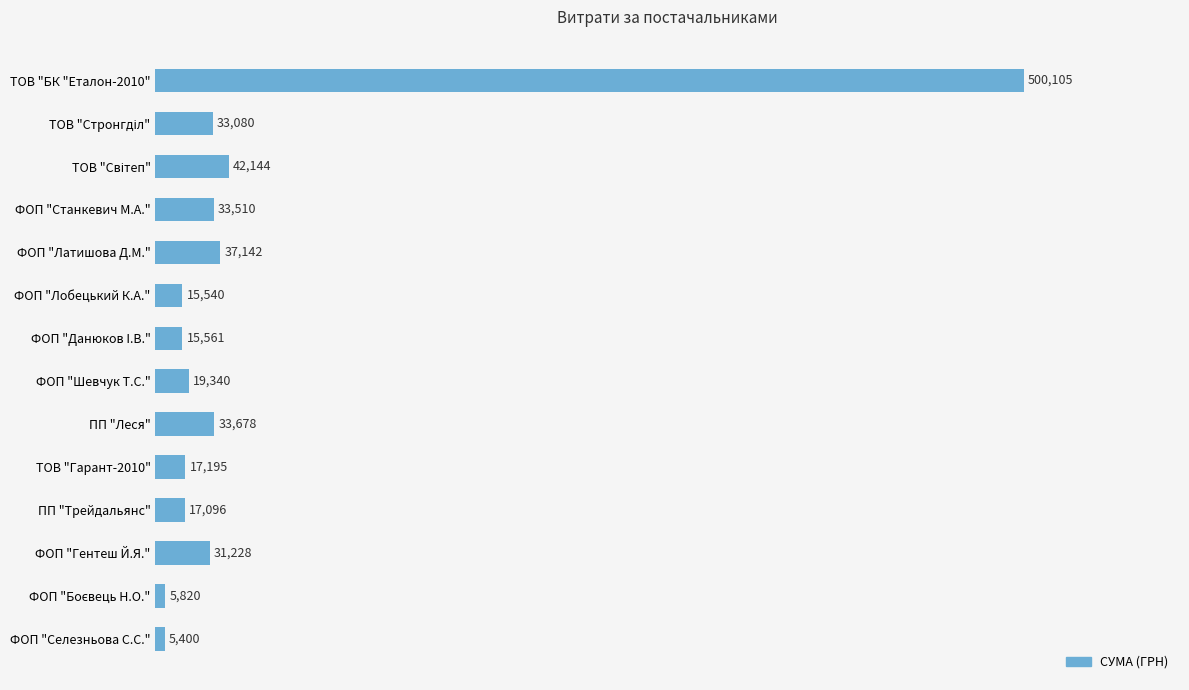

What is the minimum value shown in the chart?

5400.0